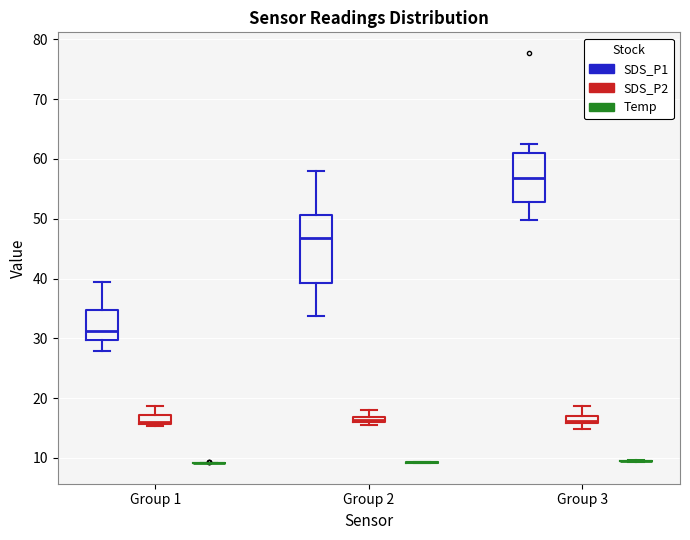

Which box is the tallest, from its lower edge to its upper edge?

Group 2 (SDS_P1)